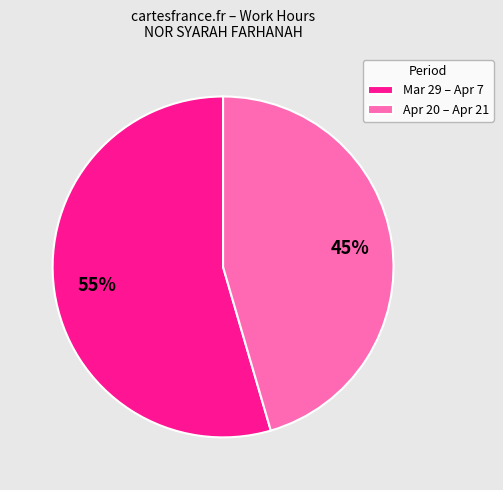

What is the smallest slice in the pie chart?

Apr 20 – Apr 21